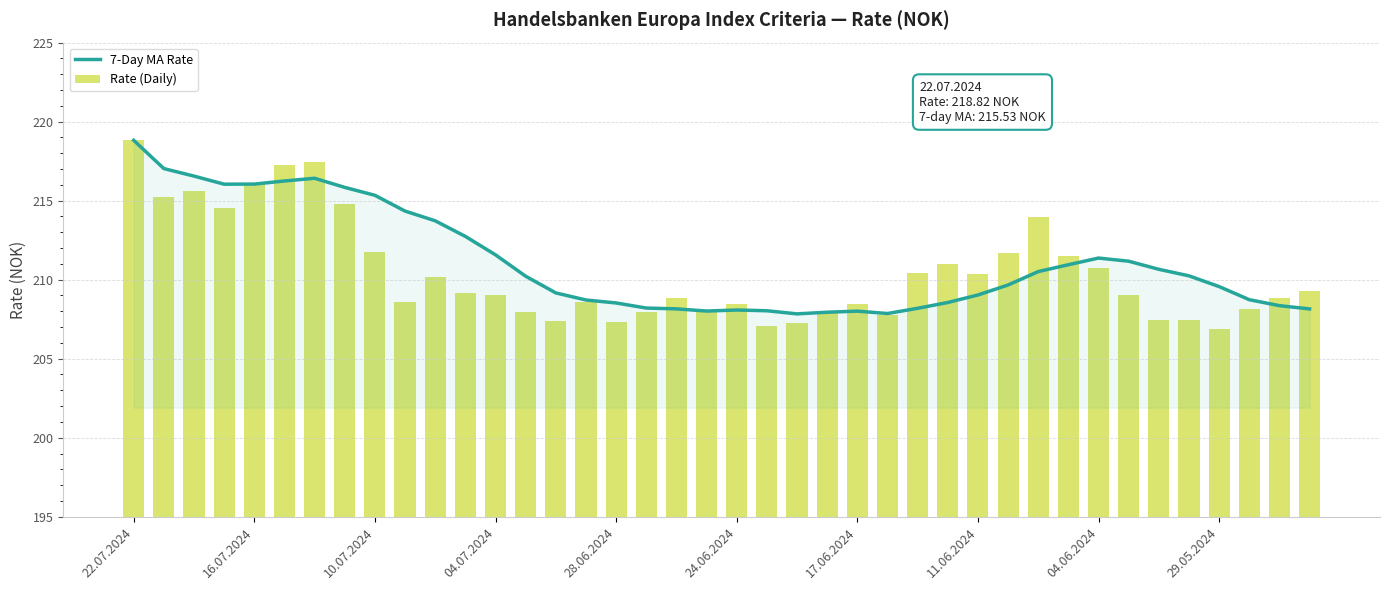

What are all the series names shown in the legend?

7-Day MA Rate, Rate (Daily)